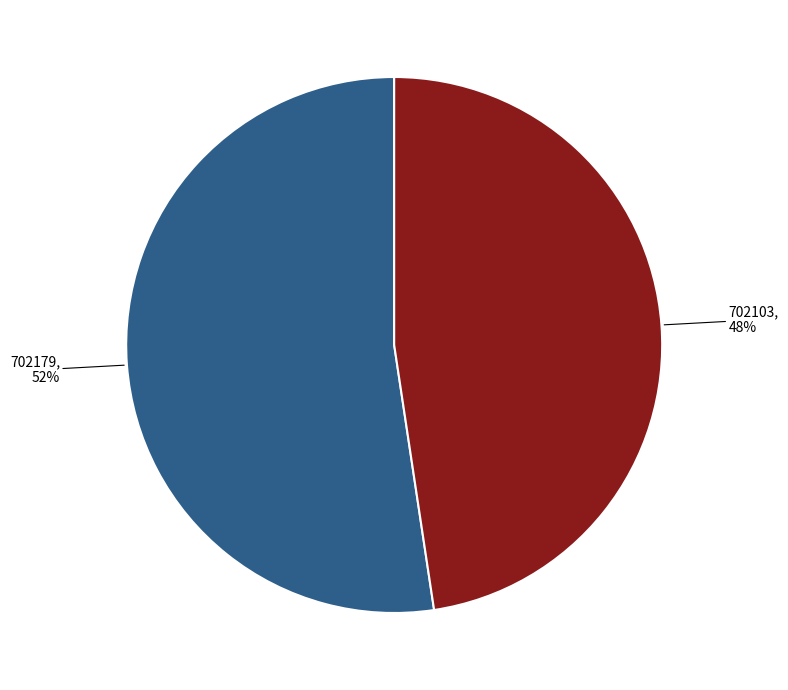

What percentage is the 702103 slice, to the nearest percent?

48%